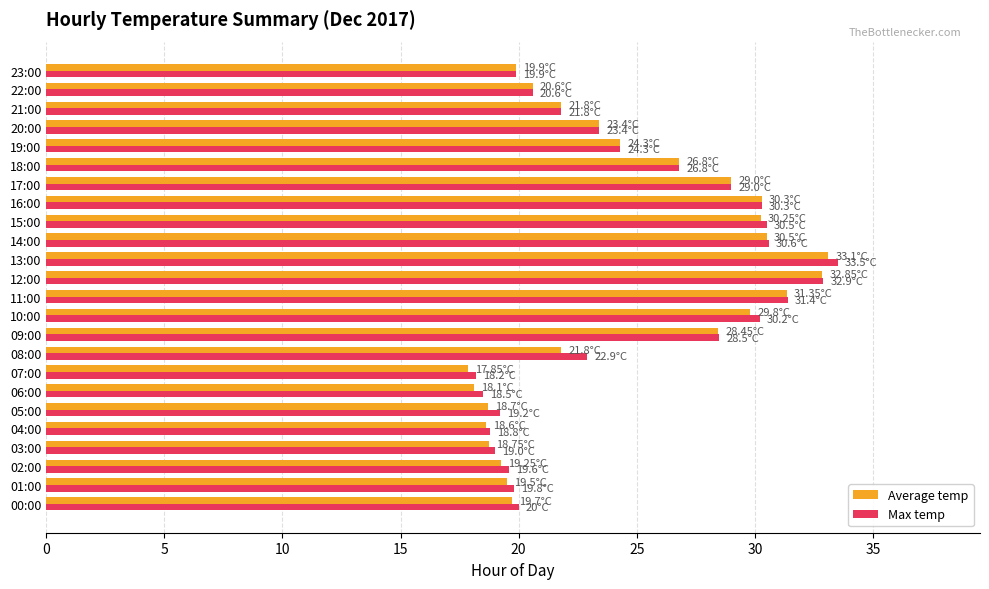

What is the sum of the Average temp values at 23:00 and 22:00?

40.5